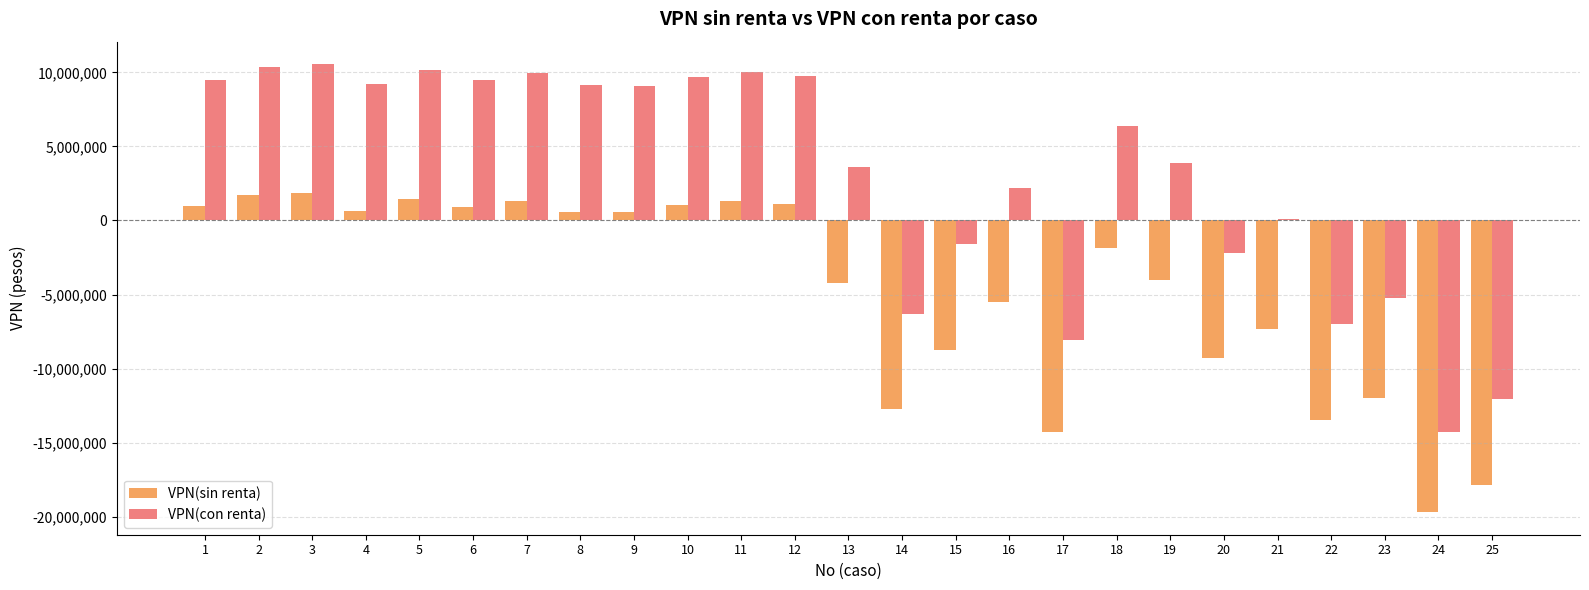

True or false: VPN(con renta) has a value of 18696728 at 3.

False